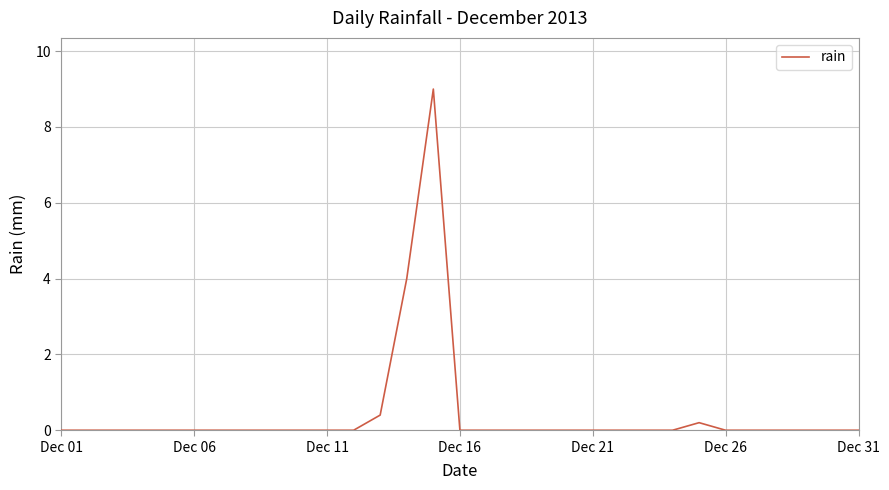

What is the maximum value shown in the chart?

9.0